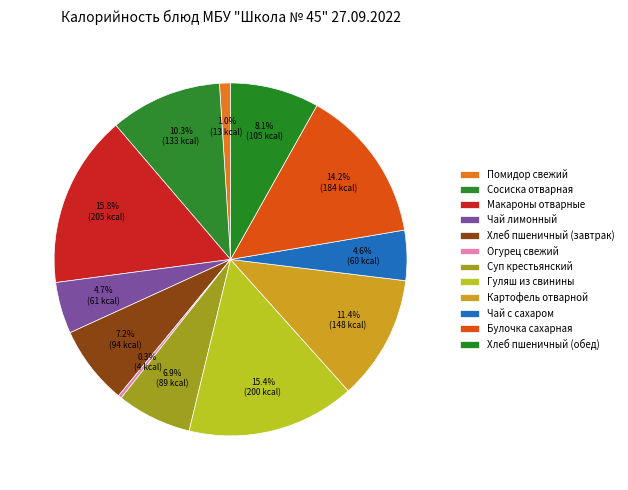

Between Макароны отварные and Чай лимонный, which is larger?

Макароны отварные